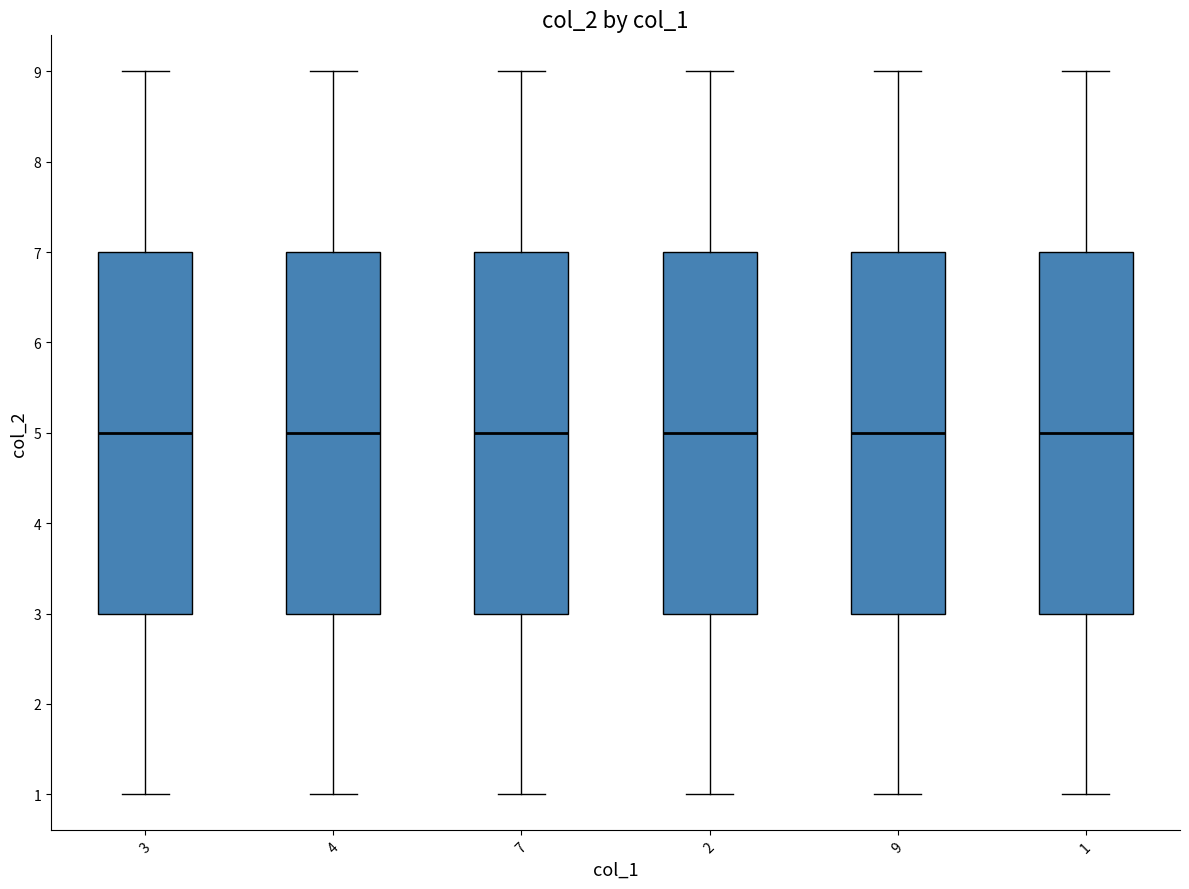

Where is the upper edge of the box at x = 4 on the y-axis? The values are not printed on the chart, so give them approximately, as read against the axis.

7